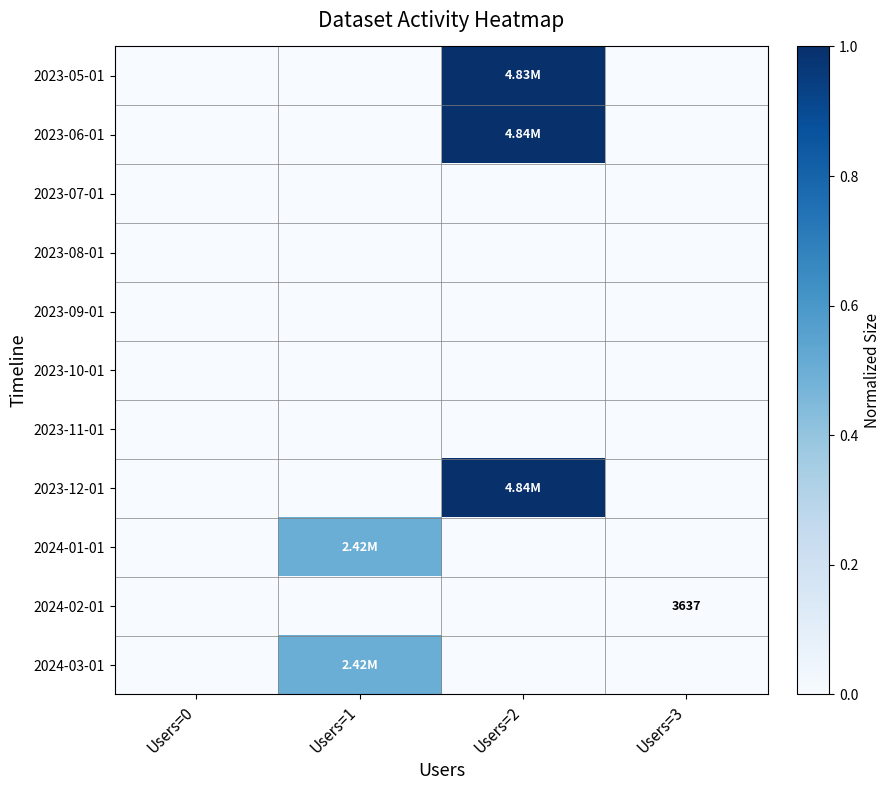

Is the value of 2023-08-01 at Users=1 greater than the value of 2023-05-01 at Users=3?

No